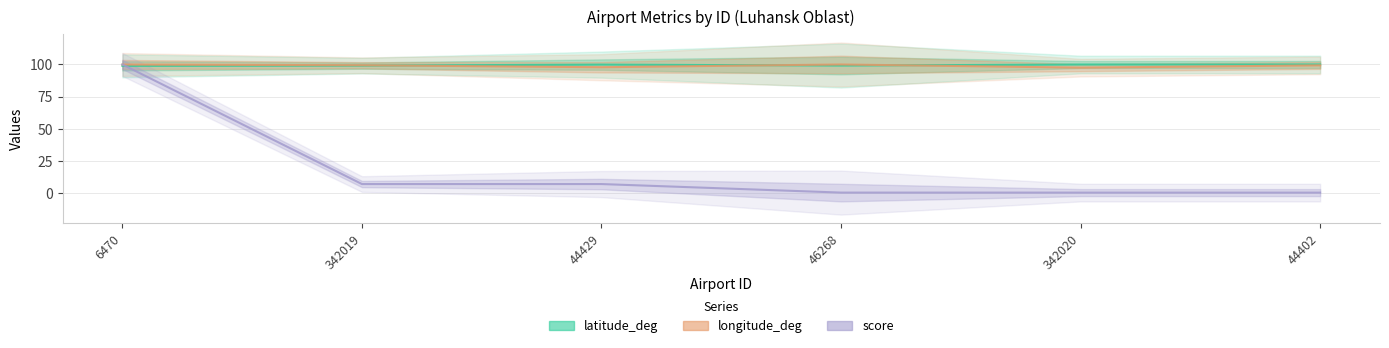

Is the value of latitude_deg at 6470 greater than the value of score at 342020?

Yes